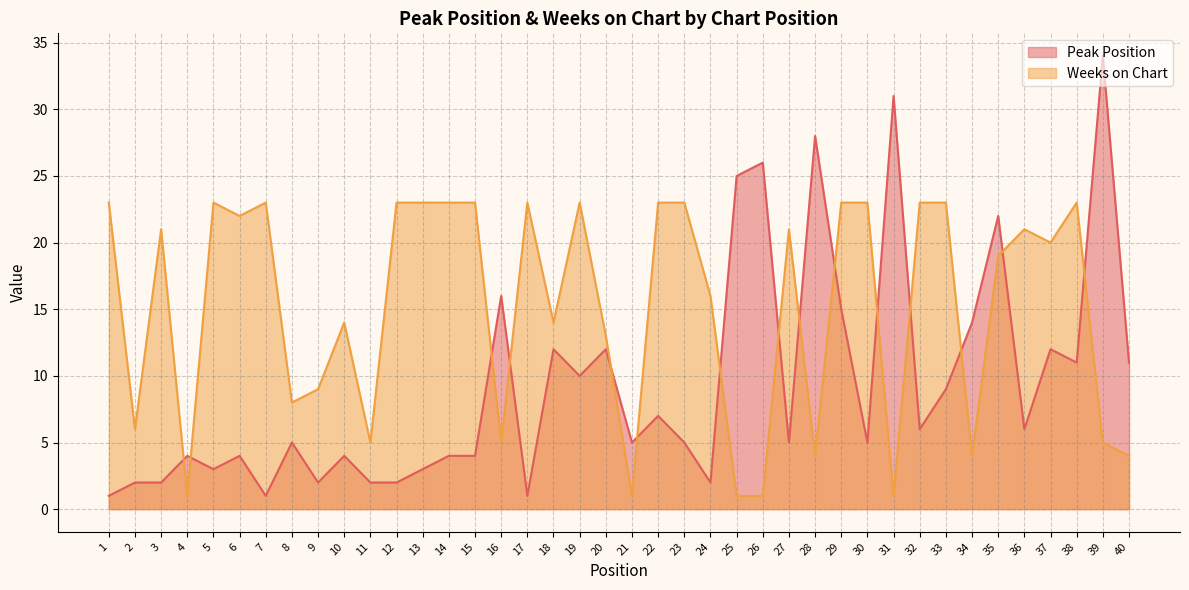

What is the total value across all series at 32?

29